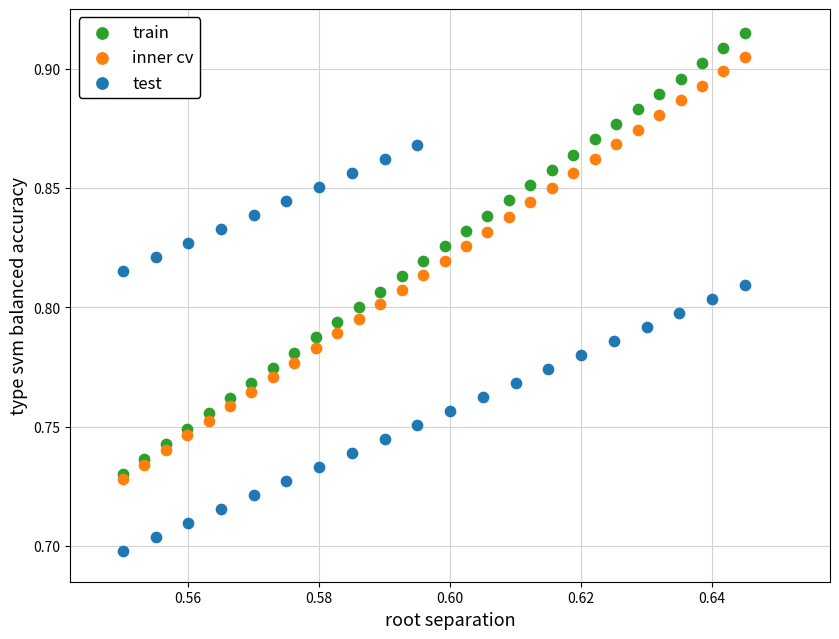

Which series has the largest Y range (max minus min)?

train